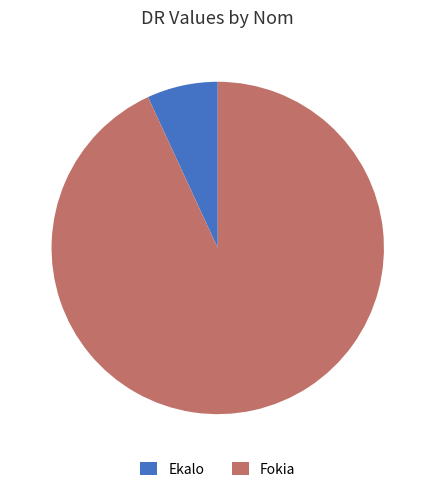

Approximately how many times larger is the value at Fokia compared to Ekalo?

13.5